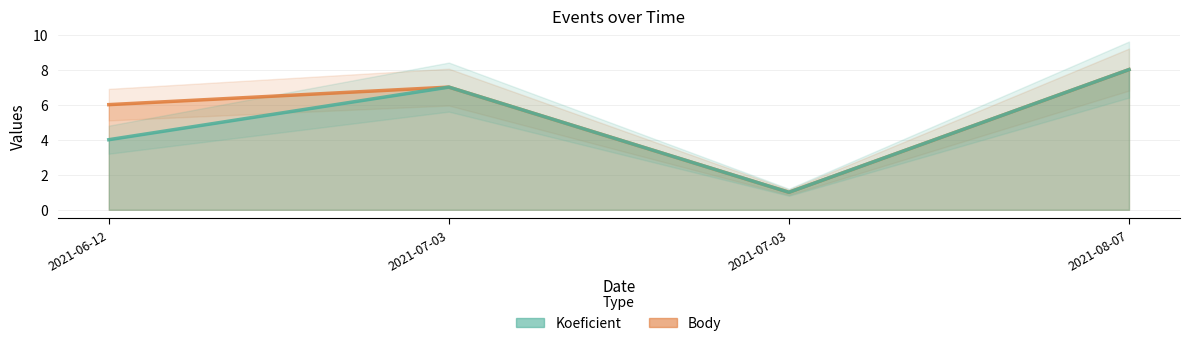

What is the label of the 4th point from the right?

2021-06-12